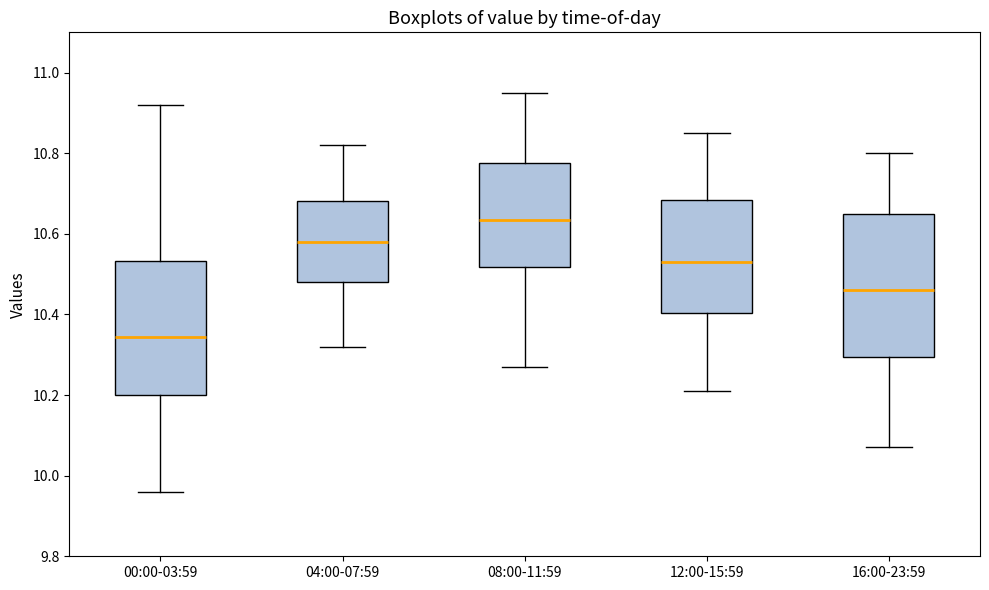

Which box's median line is the highest?

08:00-11:59